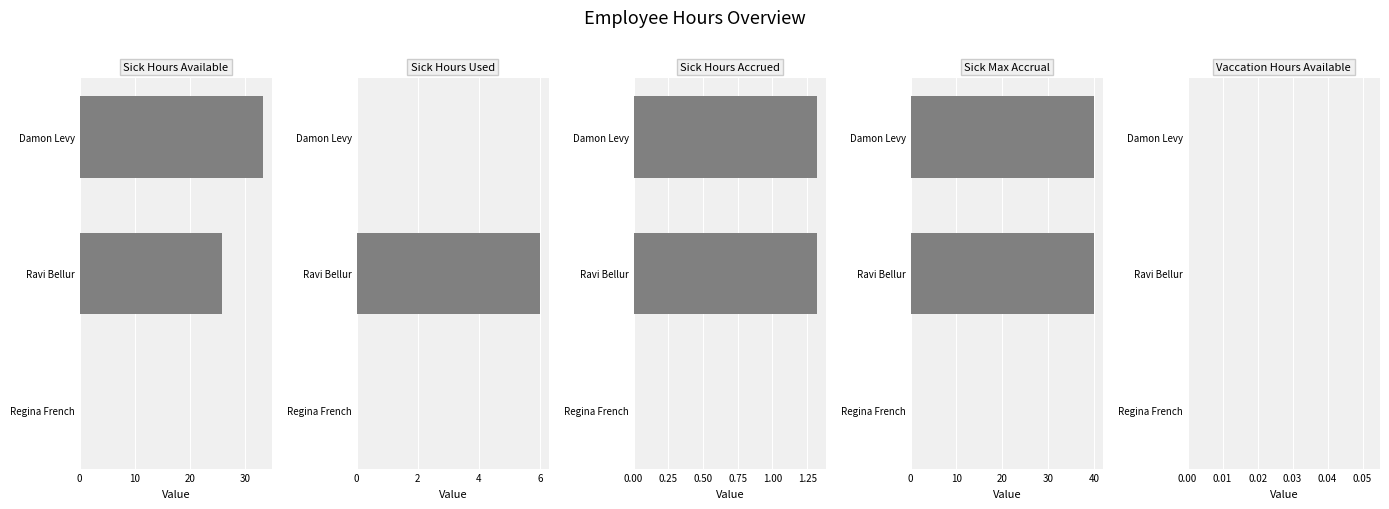

Is it true that Vaccation Hours Available equals 0.3 at 0?

False